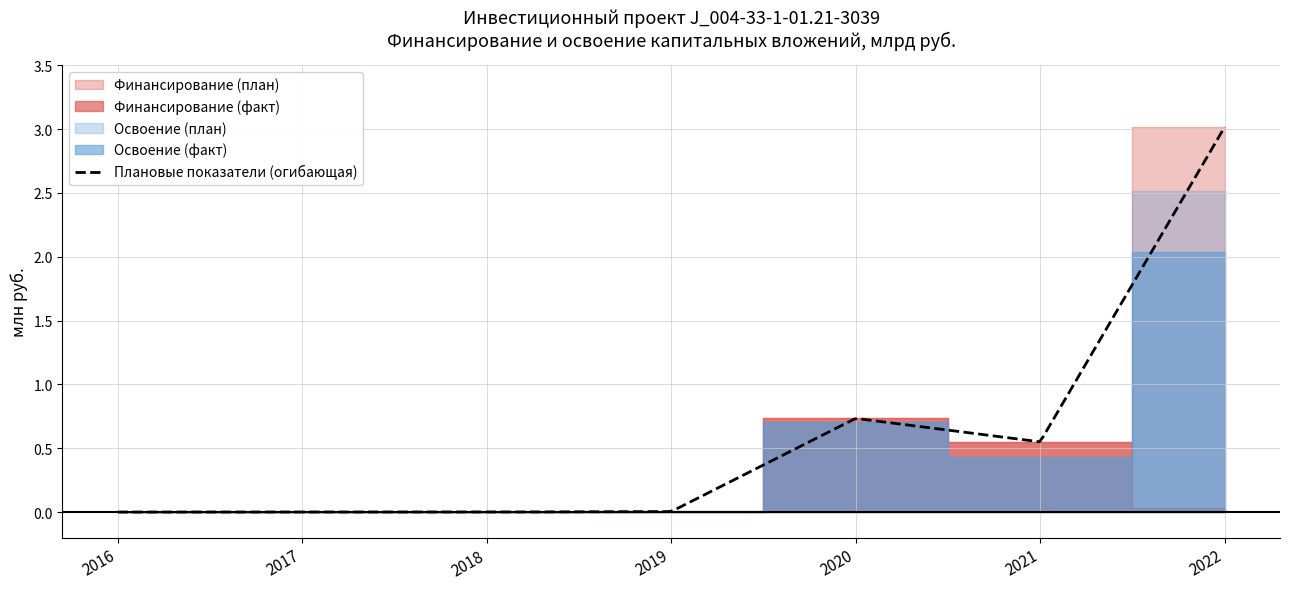

Reading left to right, what are all the values shown in this chart?

Финансирование (план): 0.0	0.0	0.0	0.0	0.7	0.5	3.0
Финансирование (факт): 0.0	0.0	0.0	0.0	0.7	0.5	0.0
Освоение (план): 0.0	0.0	0.0	0.0	0.7	0.4	2.5
Освоение (факт): 0.0	0.0	0.0	0.0	0.7	0.4	2.0